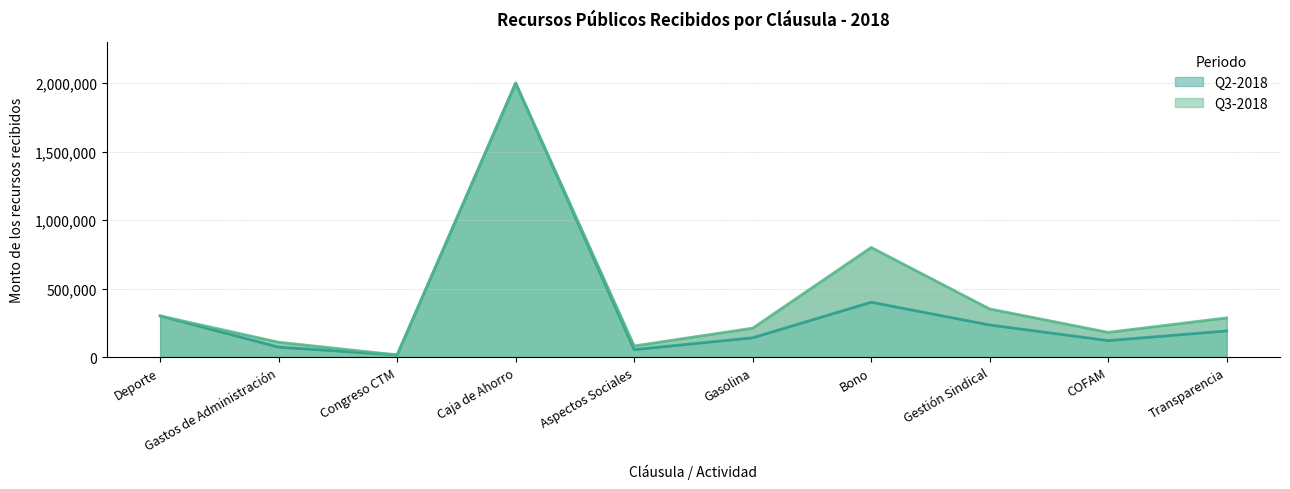

True or false: Q3-2018 has a value of 30335 at Aspectos Sociales.

False